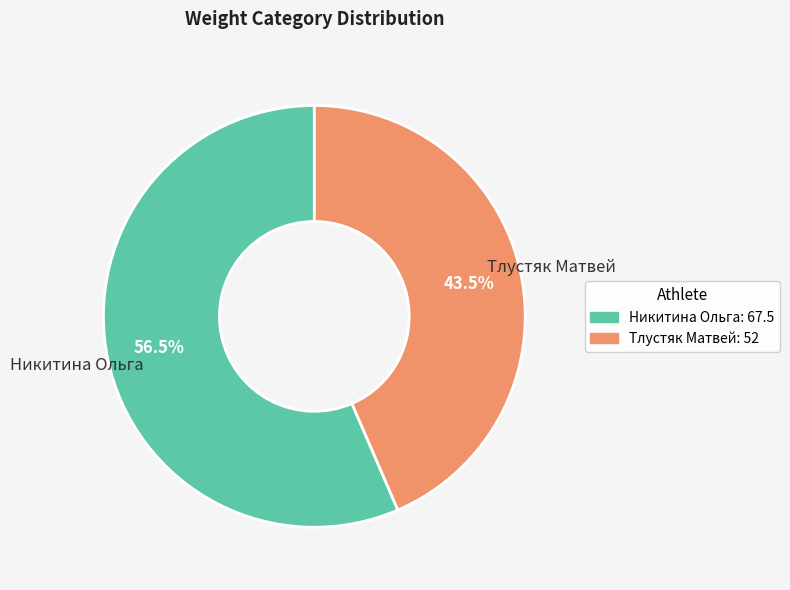

Combined, do Никитина Ольга and Тлустяк Матвей account for over 50%?

Yes